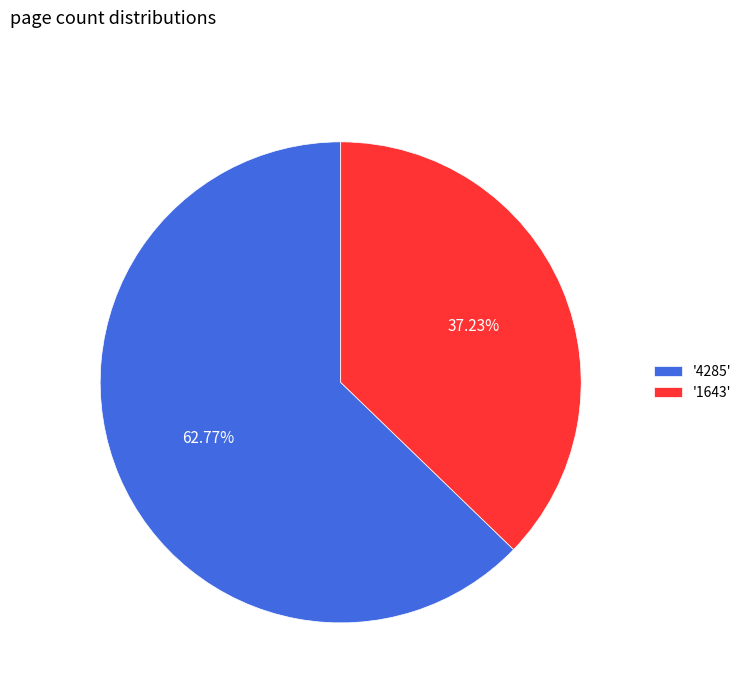

Do '4285' and '1643' together represent more than half of the pie?

Yes